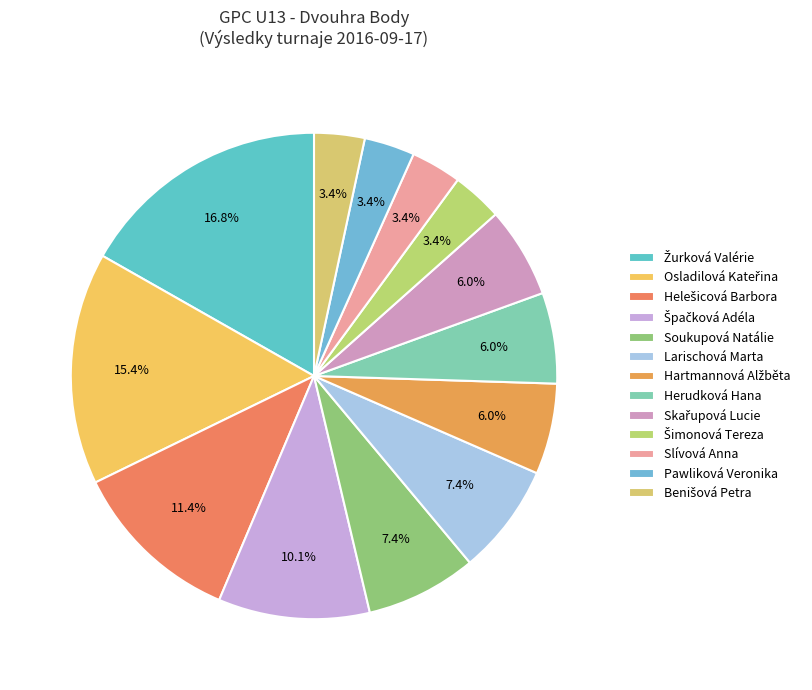

How many segments does this pie chart have?

13